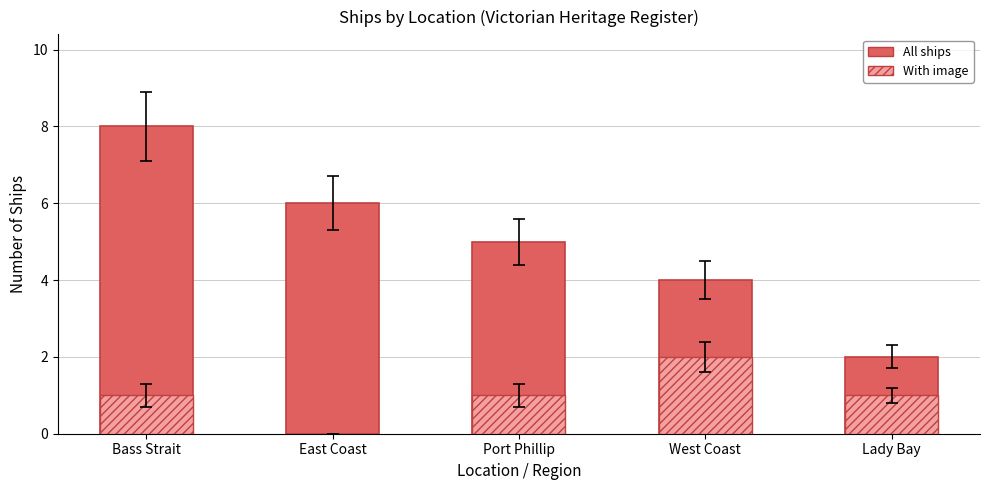

What is the label of the 3rd bar from the left?

Port Phillip